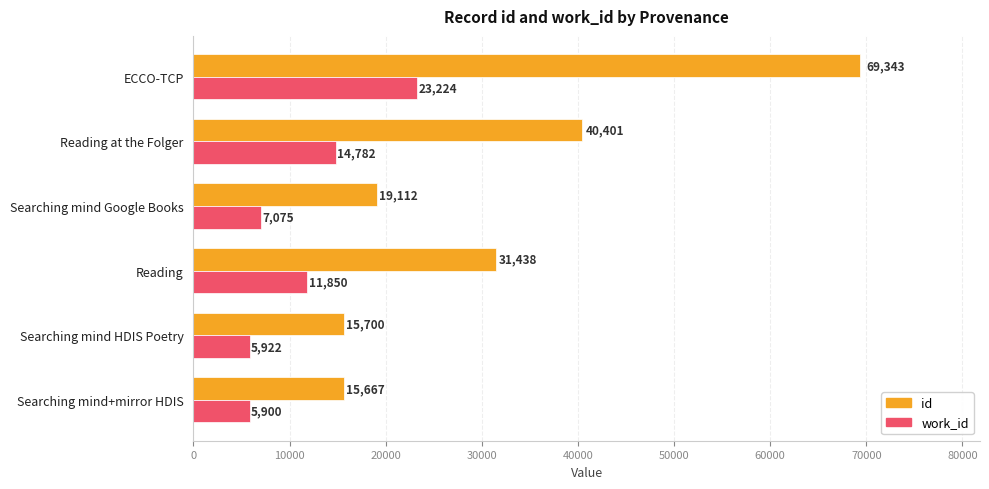

Which series has the largest range (max minus min)?

id